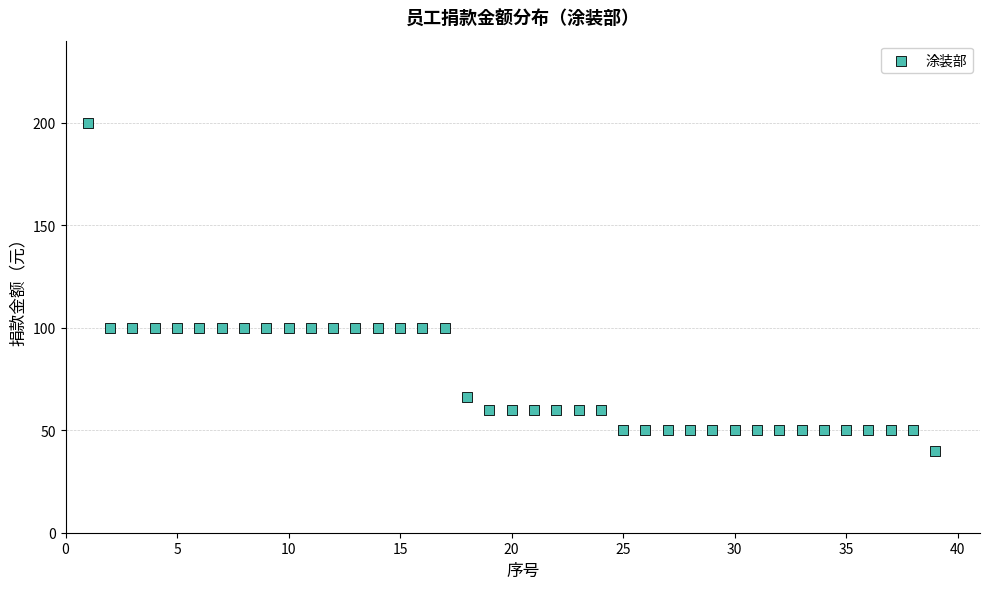

What is the range of X values (max minus min)?

38